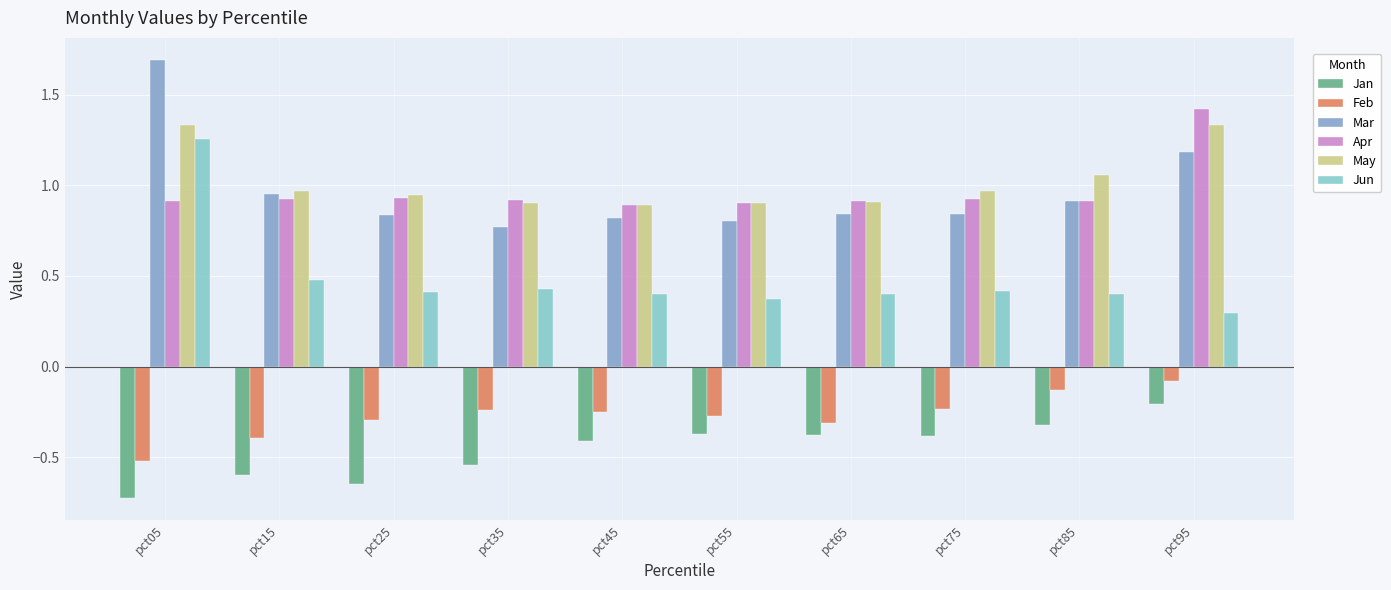

Is the value of May at pct75 greater than the value of Feb at pct45?

Yes